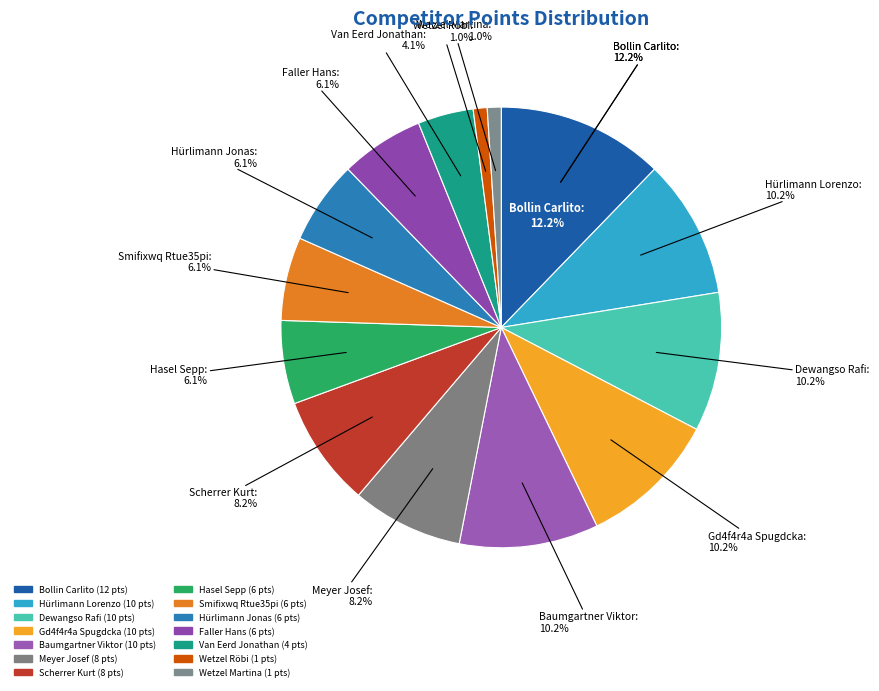

Which slice is the largest?

Bollin Carlito